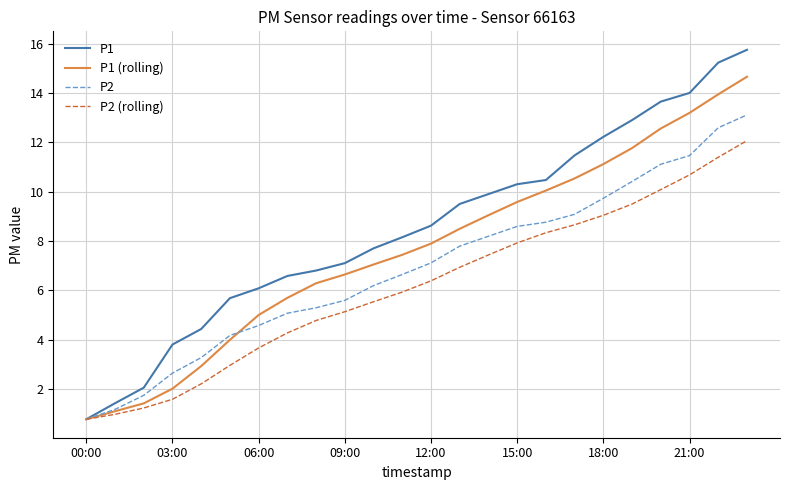

Which series has the widest spread of values?

P1